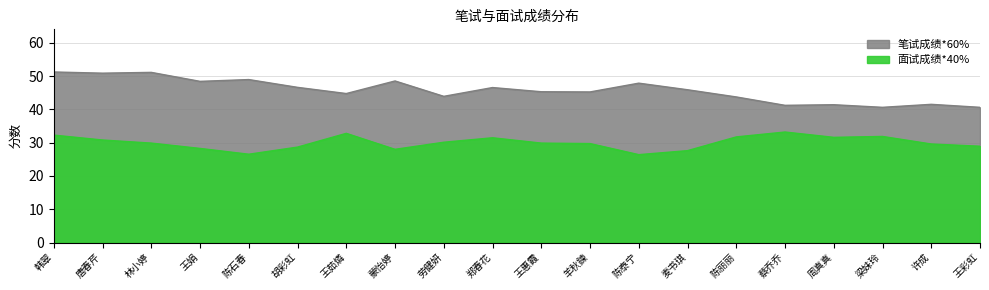

What is the total value across all series at 韩翠?

83.5